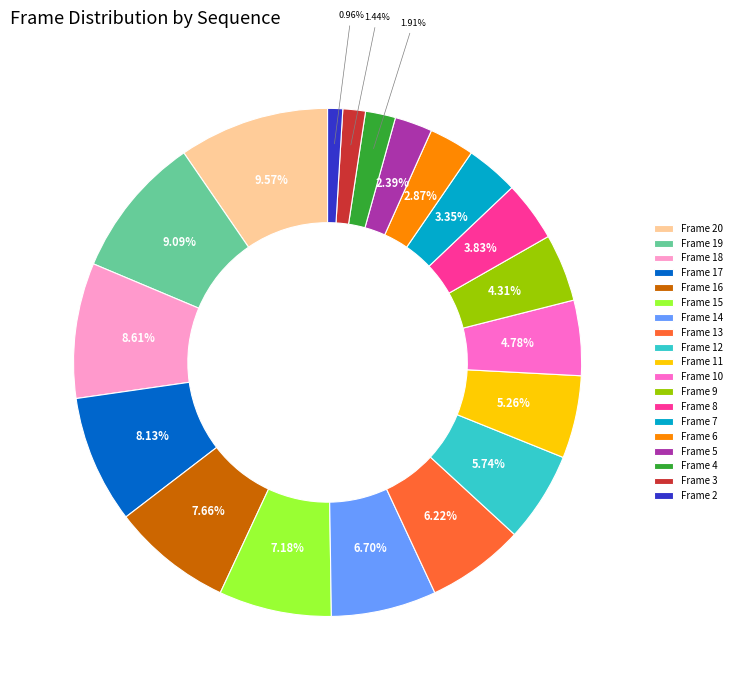

True or false: Frame 4 accounts for 2% of the total.

True